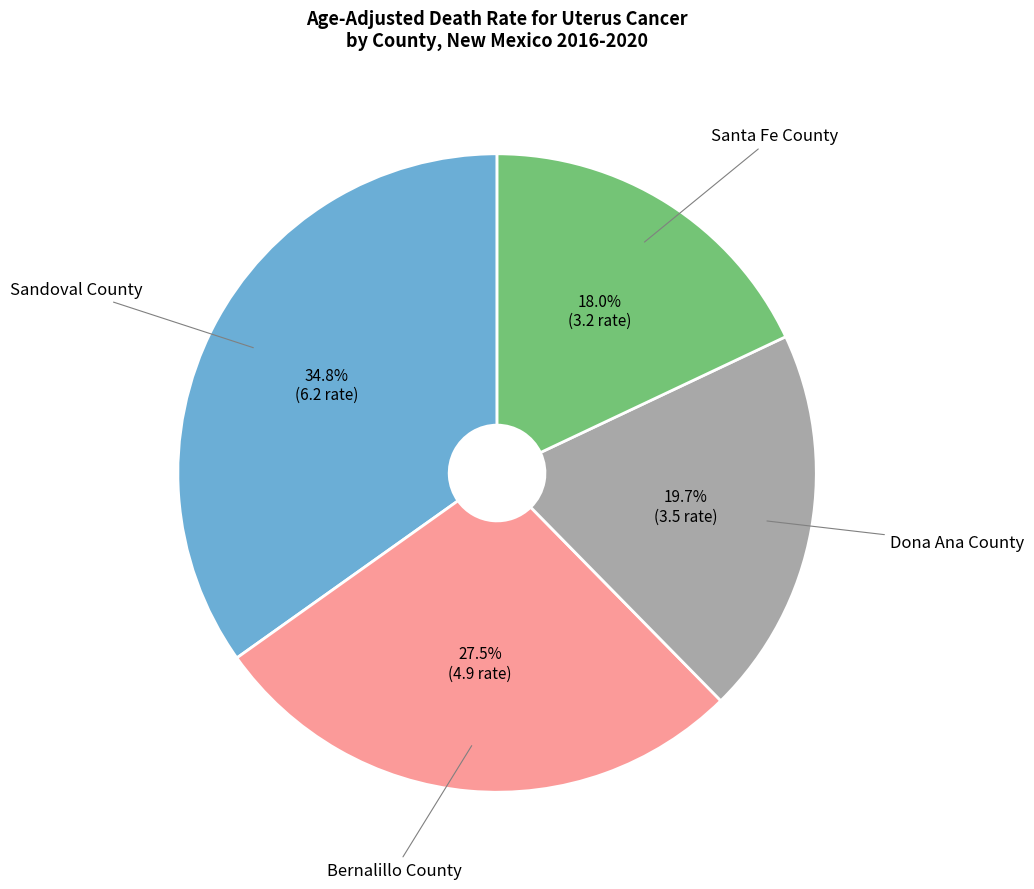

Count the number of slices in the pie.

4